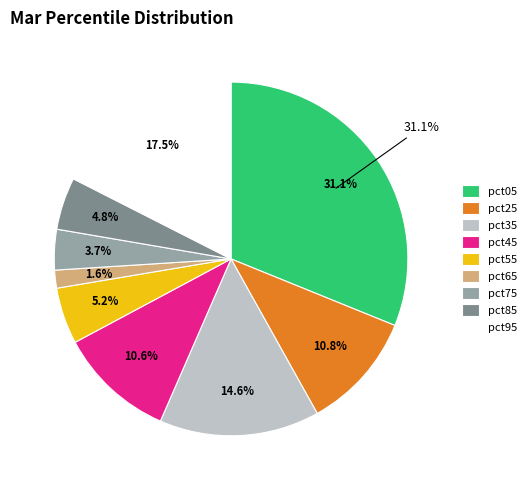

What portion of the pie excludes pct95?

82.5%